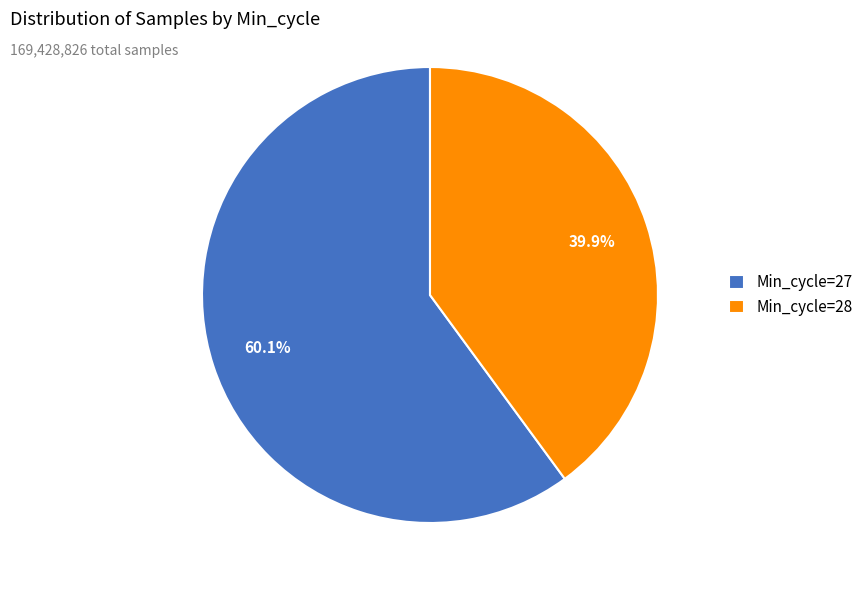

Combined, what portion of the pie is Min_cycle=28 and Min_cycle=27?

100.0%